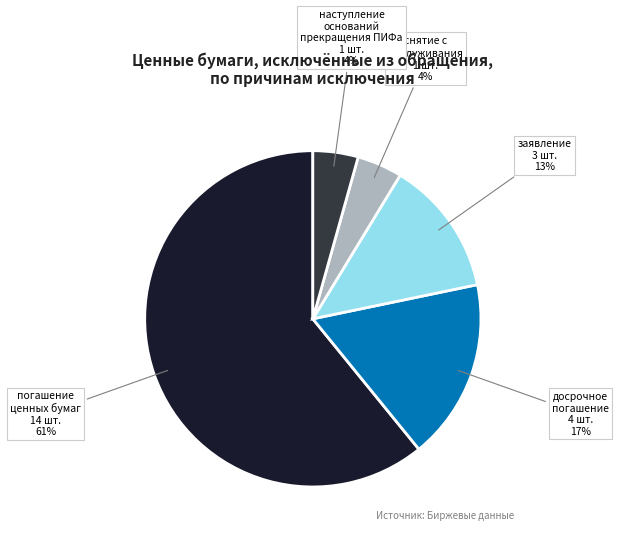

Is there any slice that represents more than half of the pie?

Yes